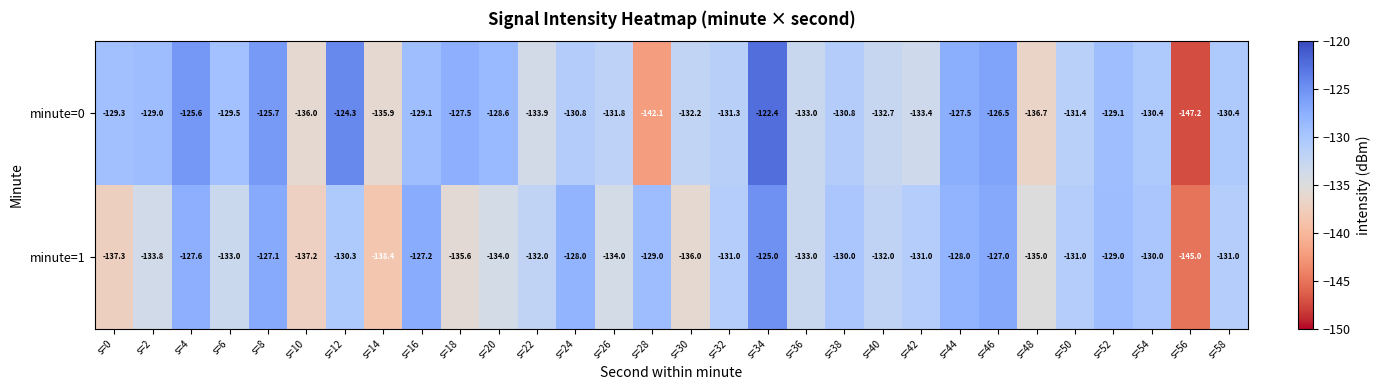

What is the maximum value shown in the chart?

-122.4